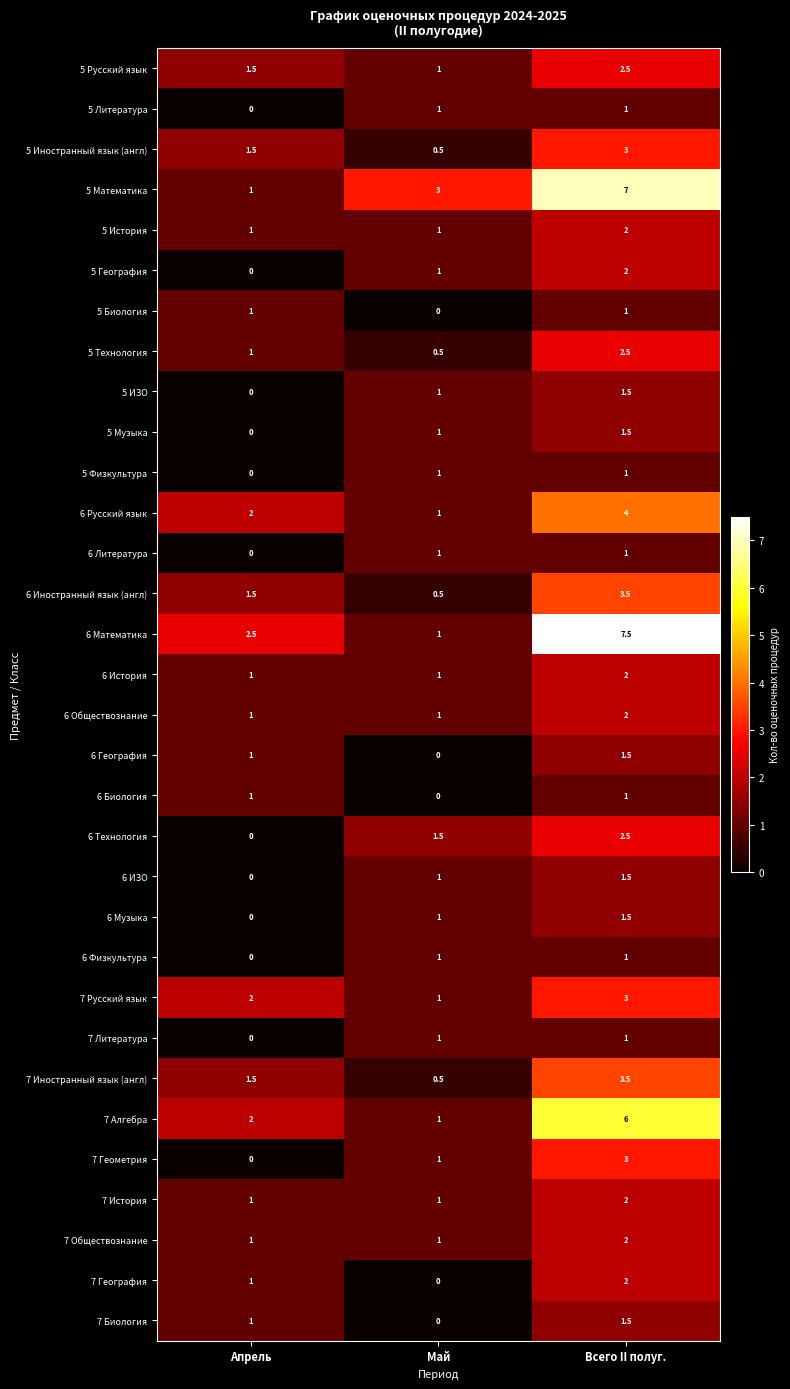

What is the spread (max minus min) of values at Всего II полуг.?

6.5